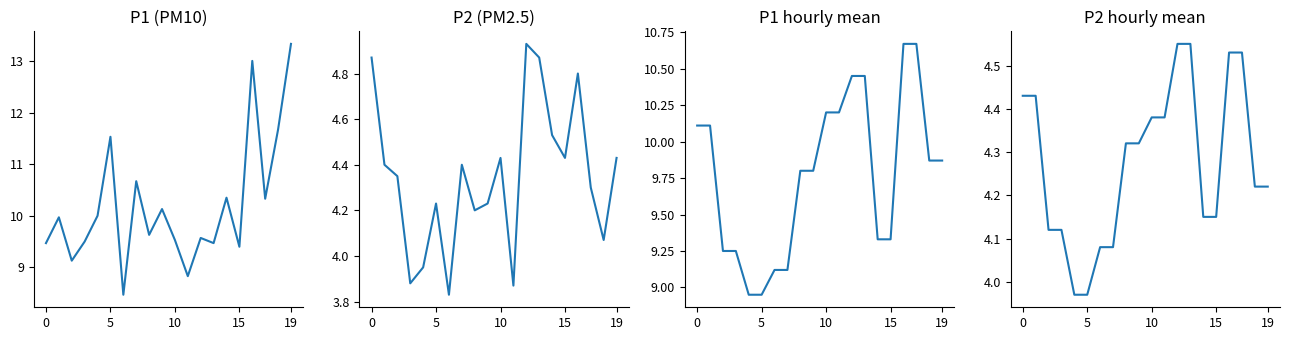

What is the approximate value of P1 (PM10) at 5?

11.5